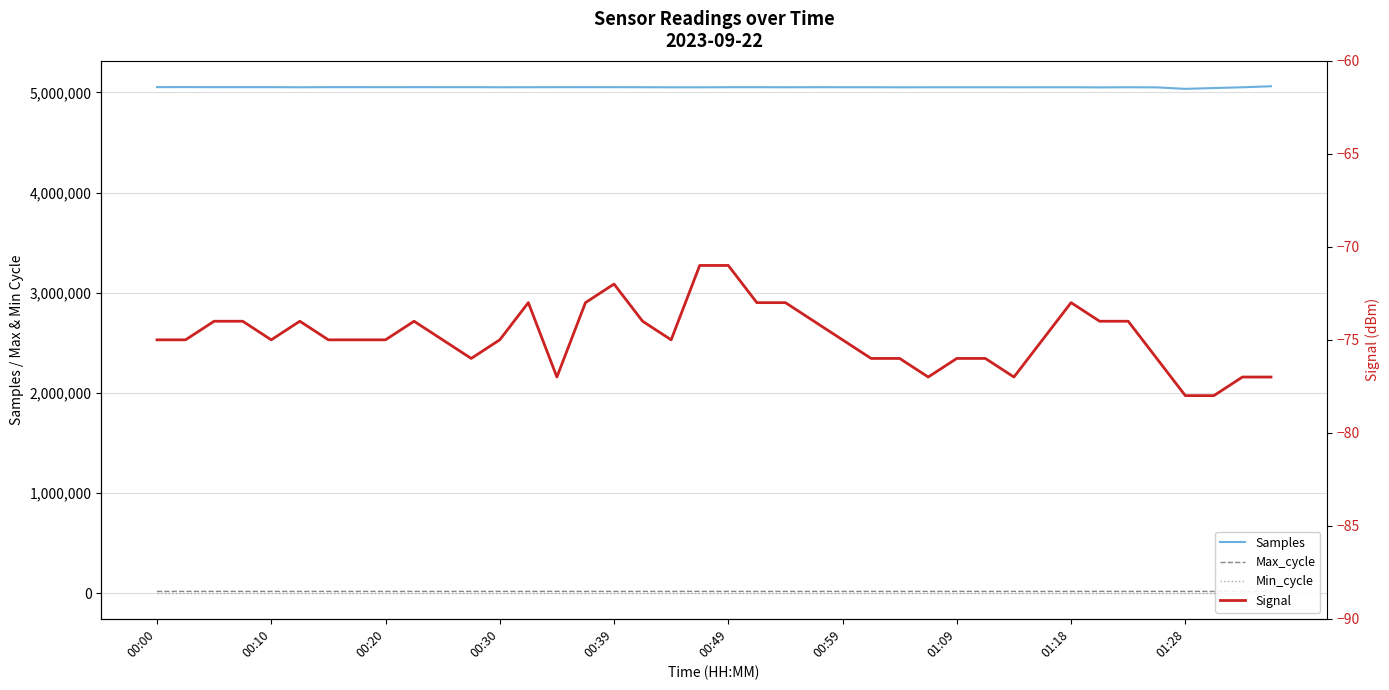

What is the difference between the Signal values at 12 and 25?

1